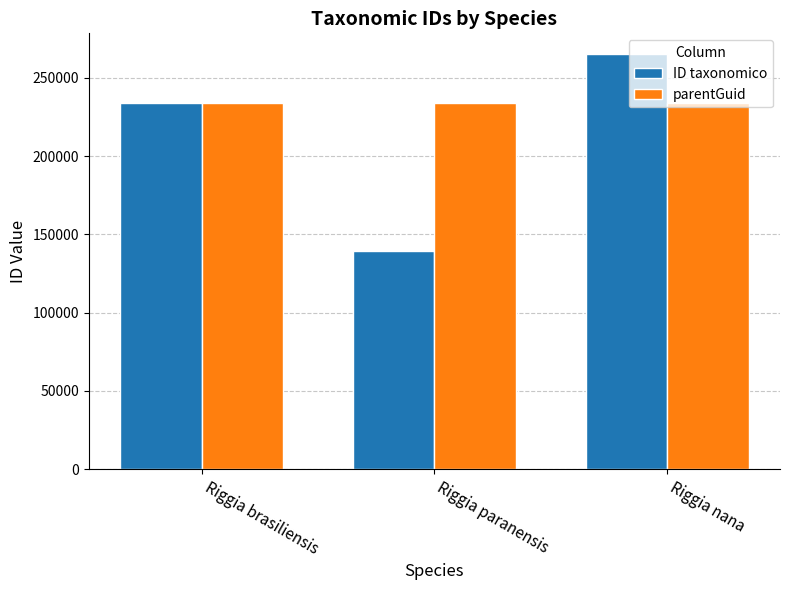

Reading right to left, list all the values displayed in this chart.

ID taxonomico: Riggia nana=265260	Riggia paranensis=139285	Riggia brasiliensis=233906
parentGuid: Riggia nana=233749	Riggia paranensis=233749	Riggia brasiliensis=233749